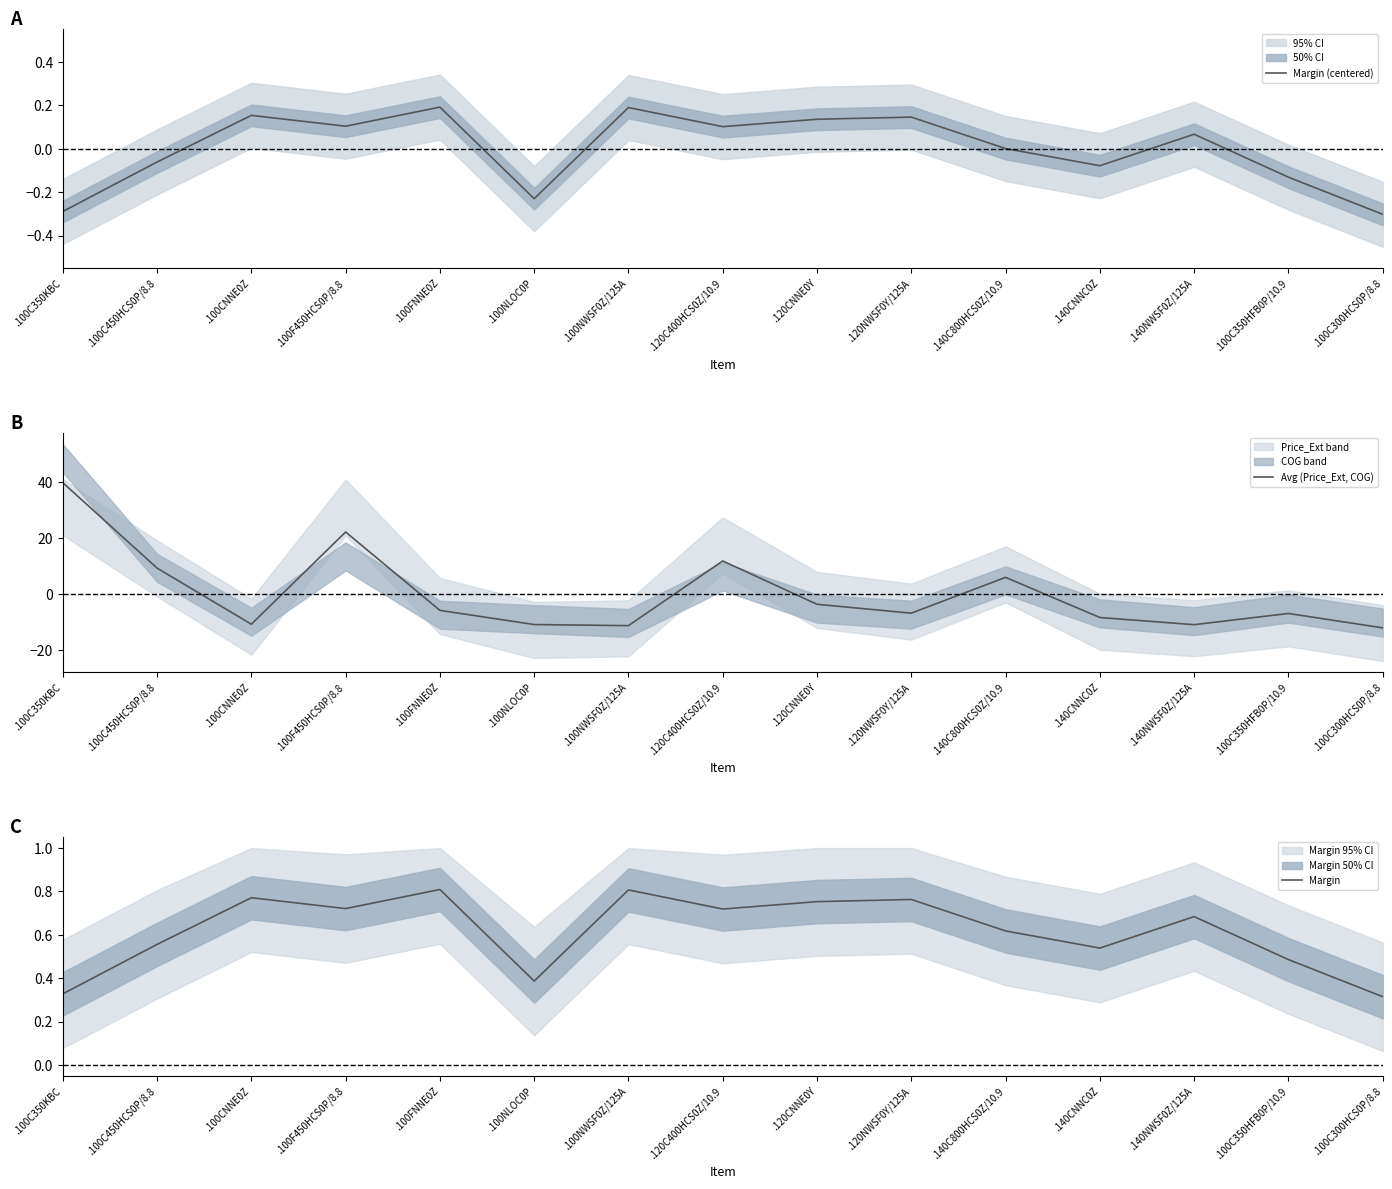

Is it true that Margin (centered) equals -0.0 at .100C350HFB0P/10.9?

False